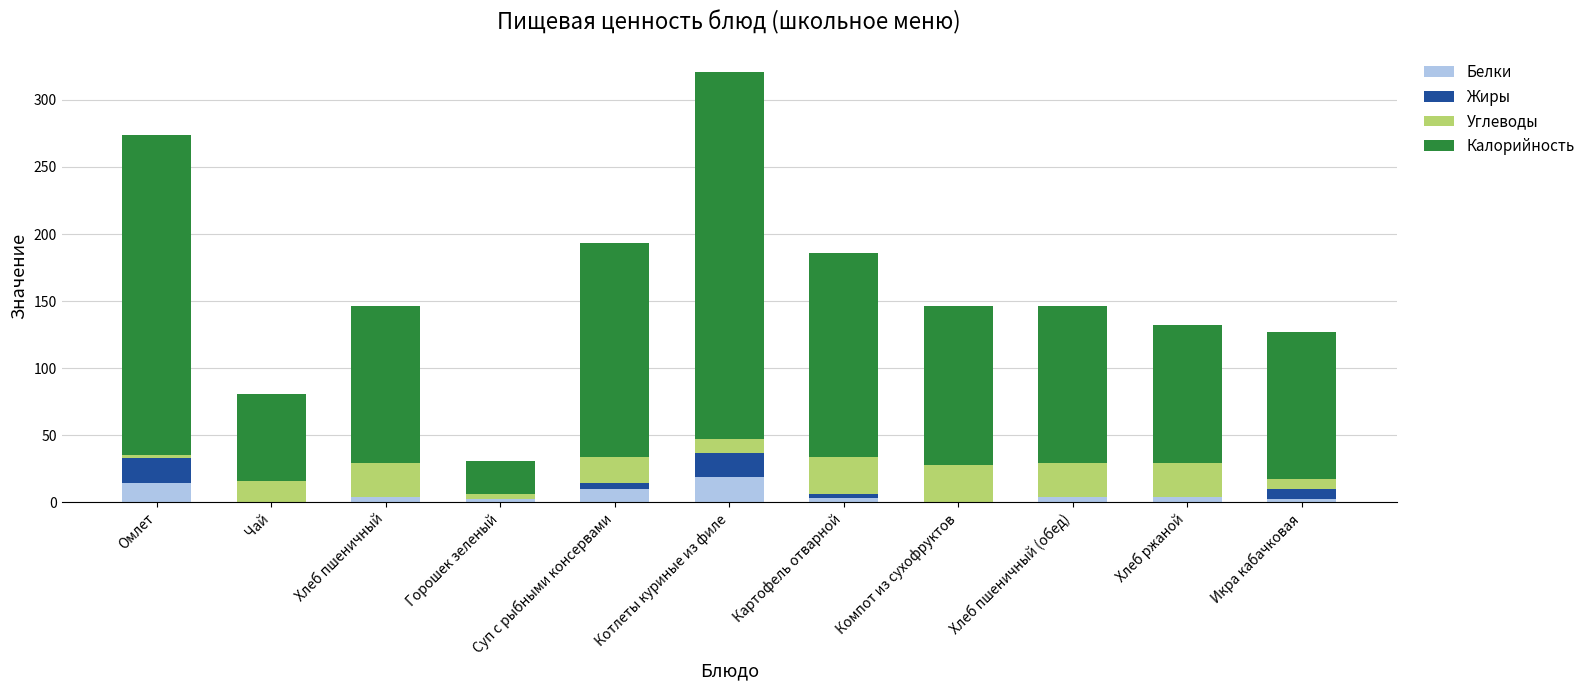

What is the total value across all series at Котлеты куриные из филе?

321